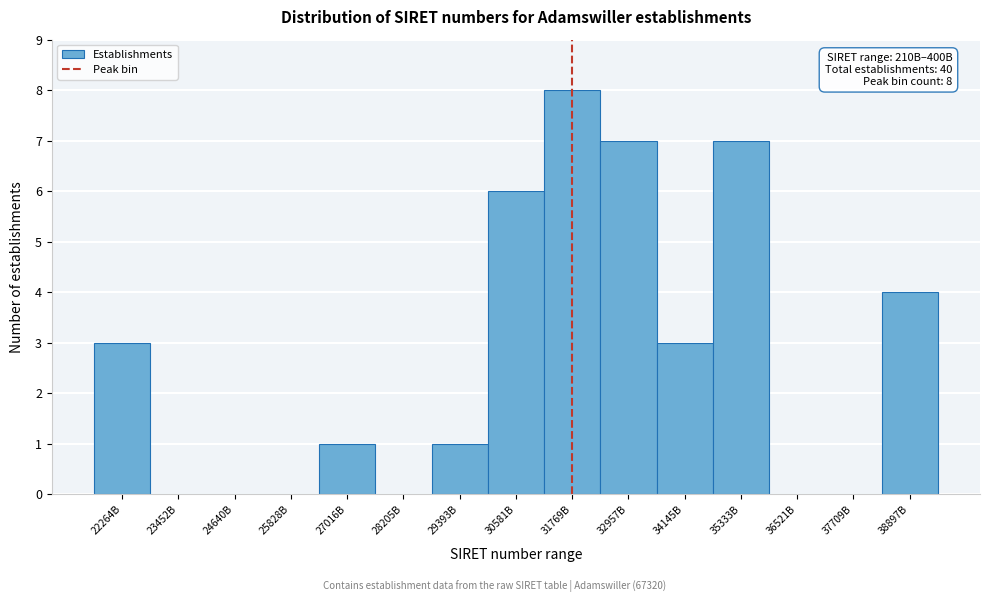

Reading left to right, extract all data points from this chart.

22264B=3	23452B=0	24640B=0	25828B=0	27016B=1	28205B=0	29393B=1	30581B=6	31769B=8	32957B=7	34145B=3	35333B=7	36521B=0	37709B=0	38897B=4